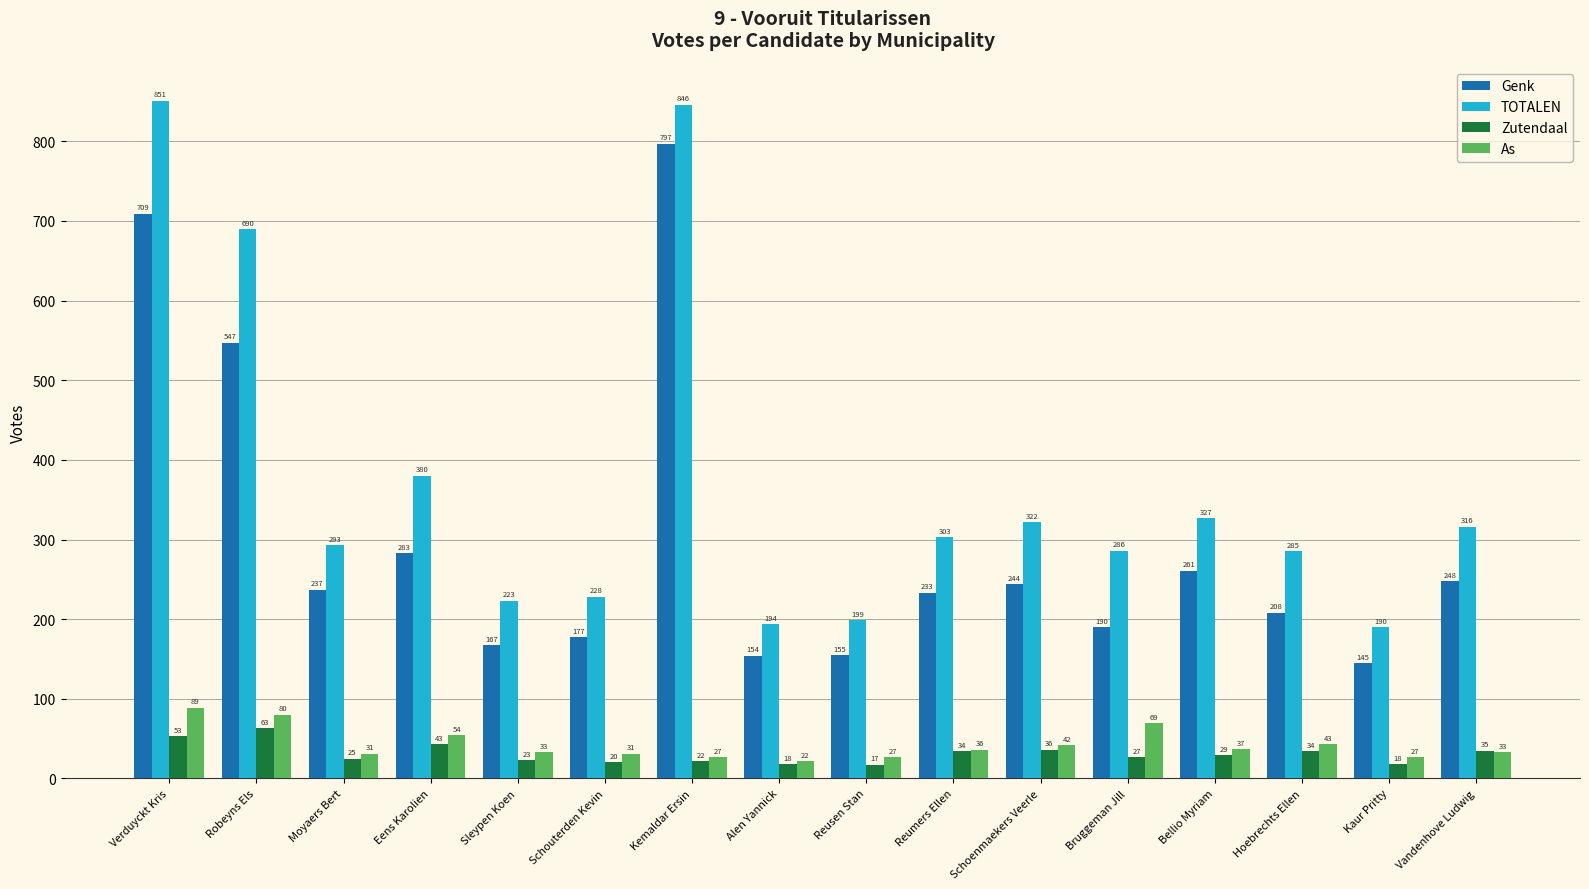

Which series changed the most between Moyaers Bert and Bellio Myriam?

TOTALEN